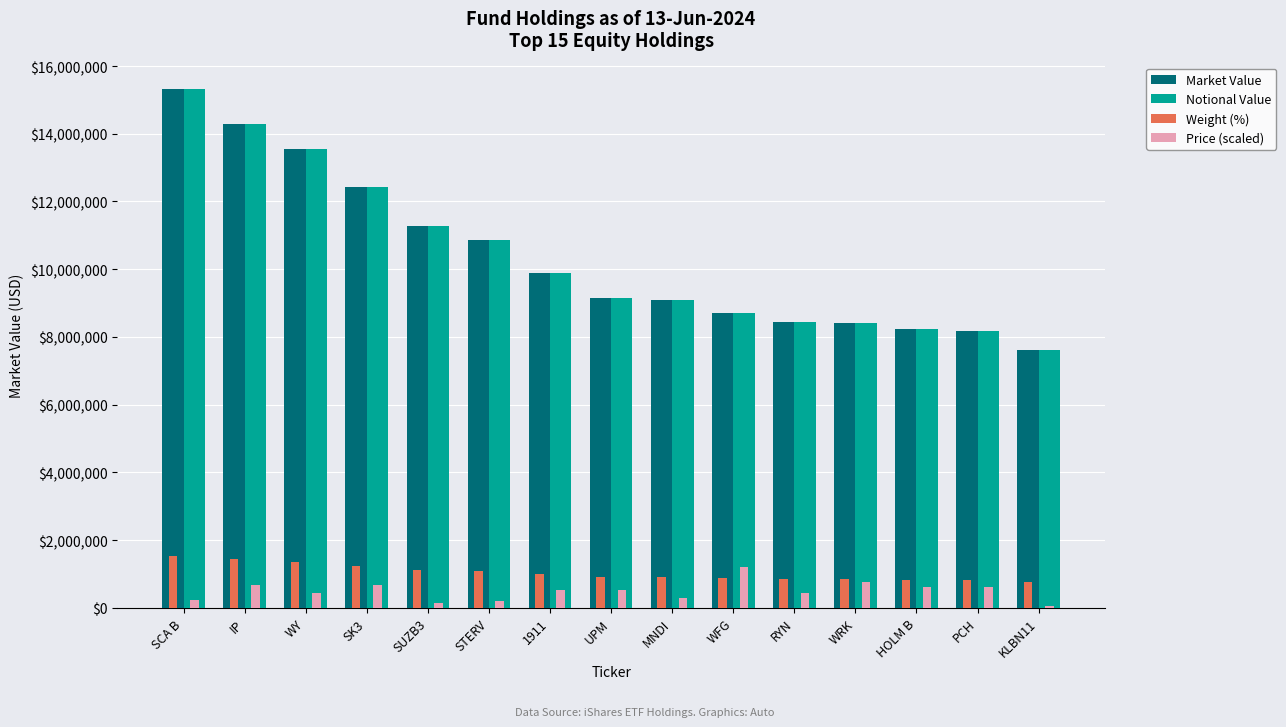

Is the value of Weight (%) at WY greater than the value of Price (scaled) at IP?

Yes